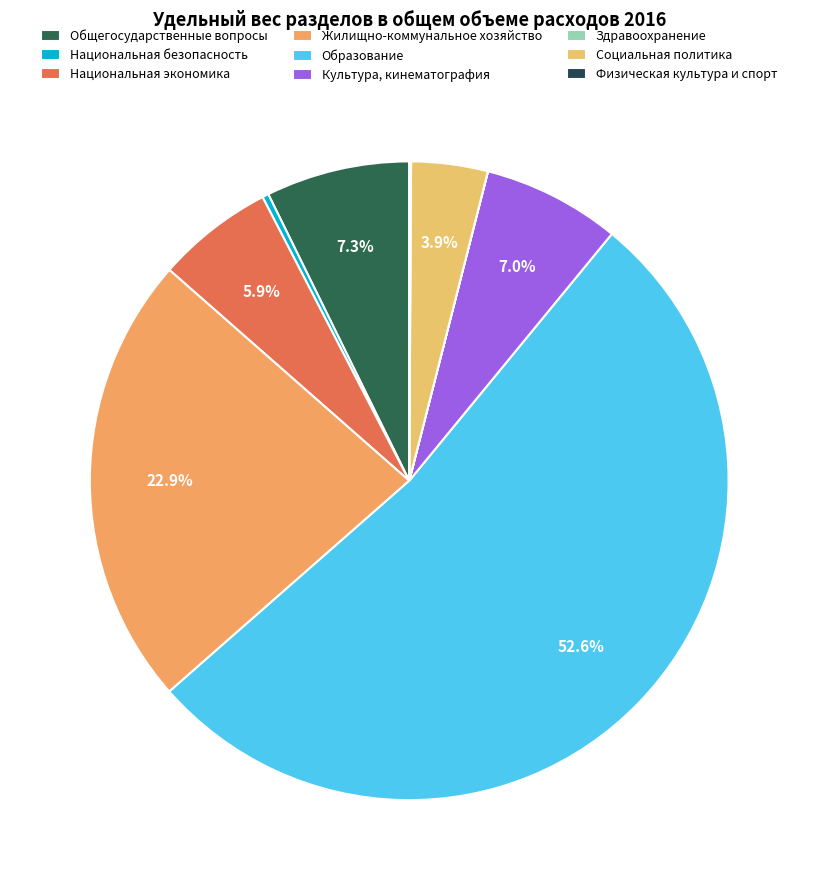

Is Социальная политика the majority of the pie?

No